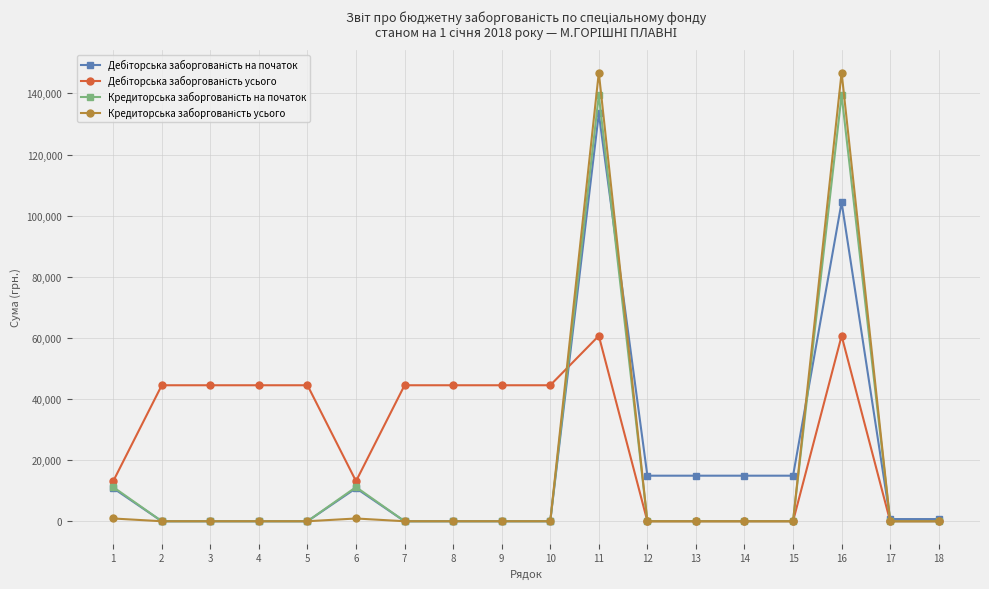

At which category is the sum across all series the highest?

11